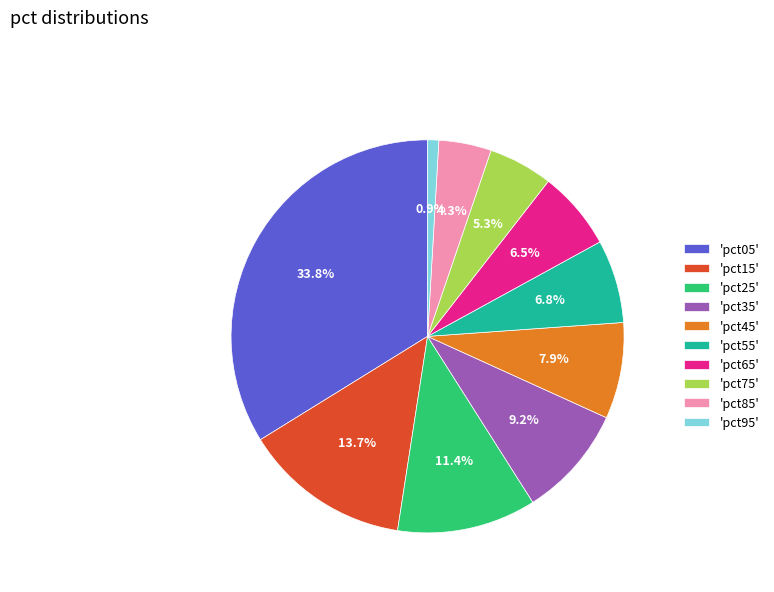

Approximately how many times larger is the value at 'pct05' compared to 'pct45'?

4.3